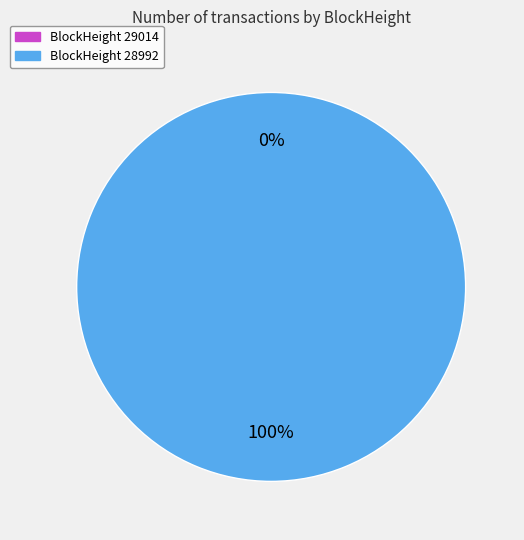

To the nearest percent, what is the combined percentage of 29014 and 28992?

100%